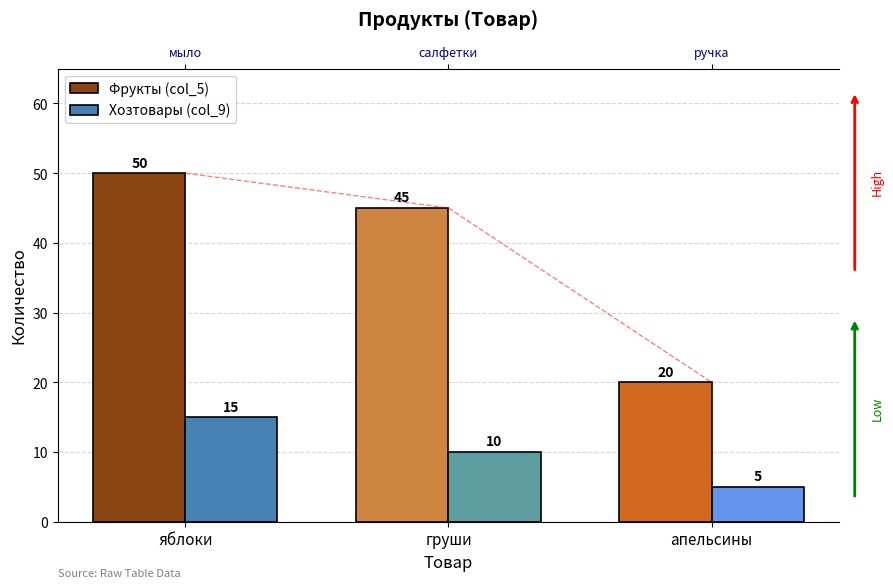

How many series are shown in this chart?

2